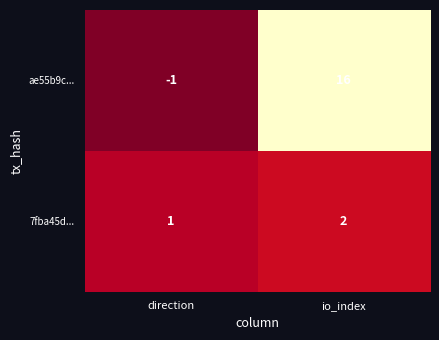

How many categories are shown in the chart?

2